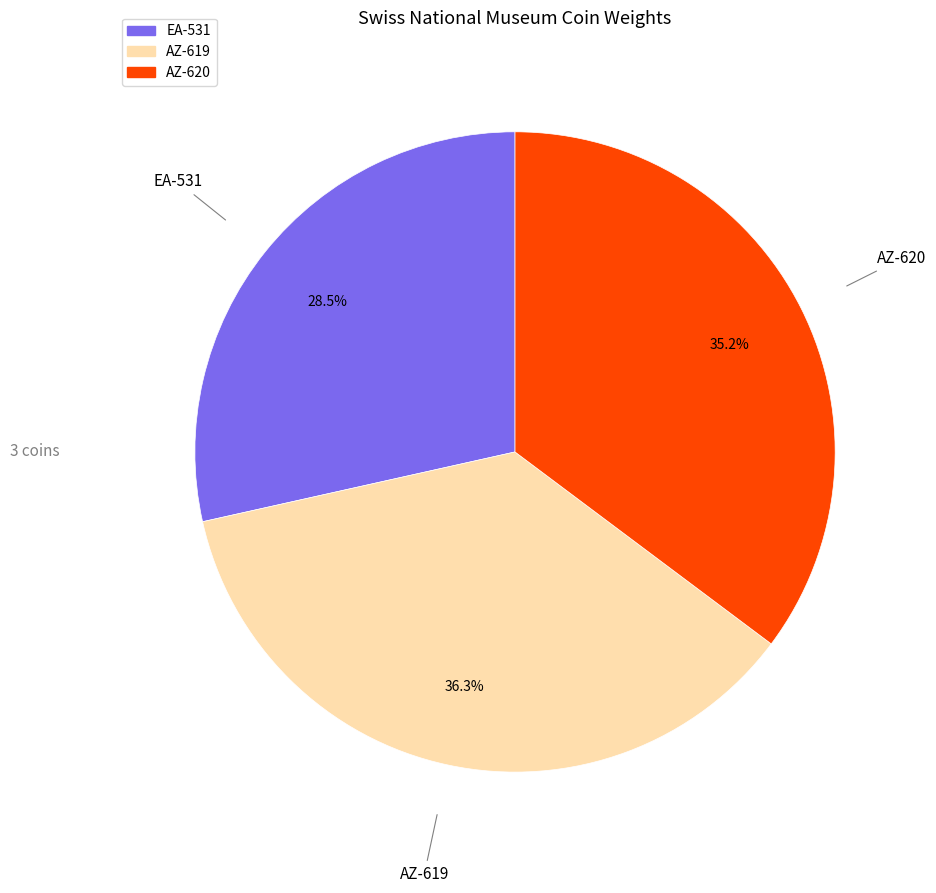

What is the largest slice in the pie chart?

AZ-619